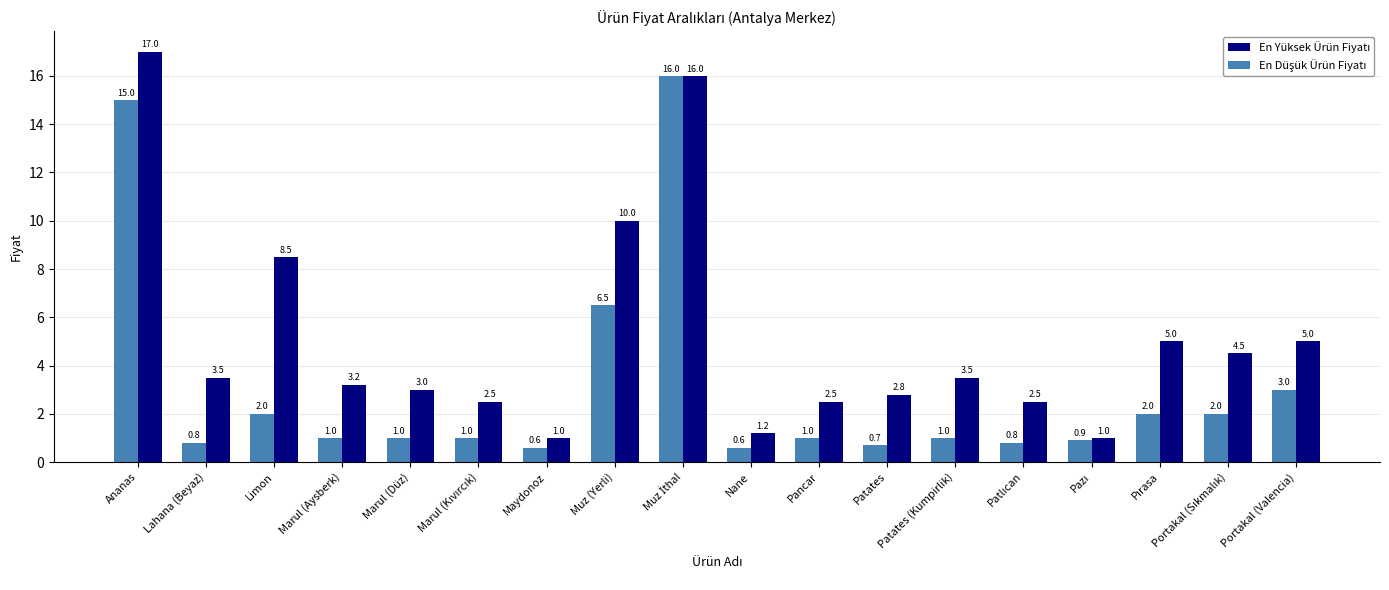

At how many categories does at least one series exceed 6?

4